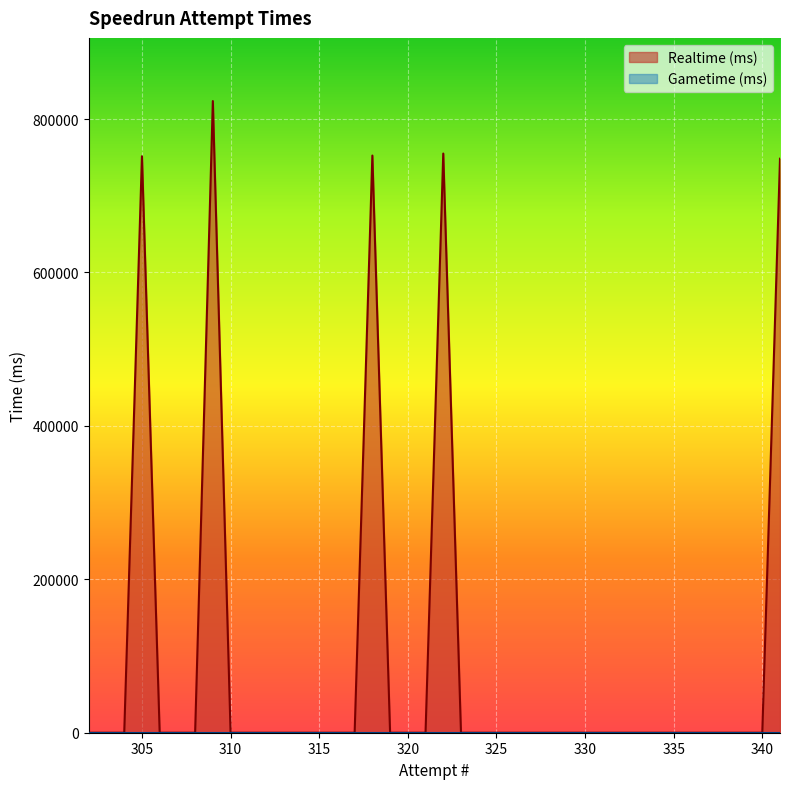

True or false: Gametime (ms) and Realtime (ms) intersect in this chart.

False